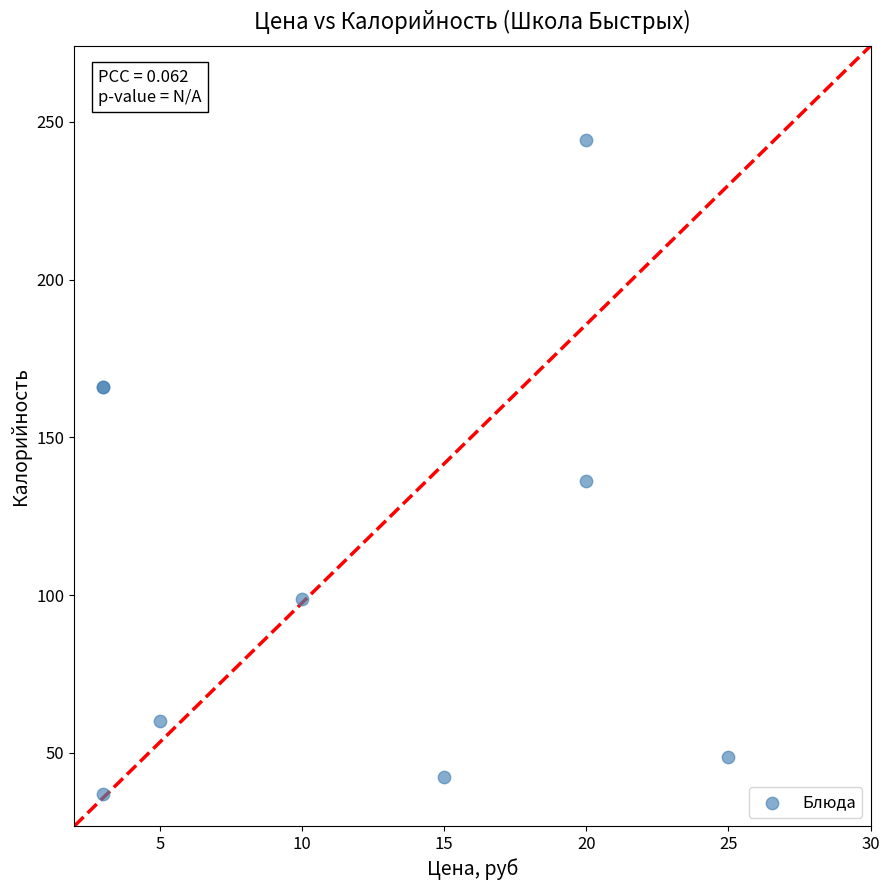

What Y value in the scatter plot is closest to 140?

136.2